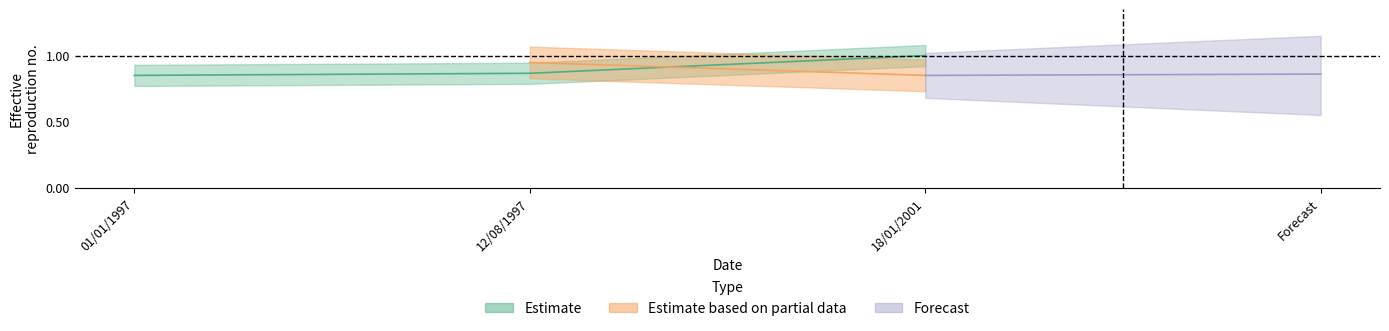

Does the chart display data point markers on the line(s)?

No